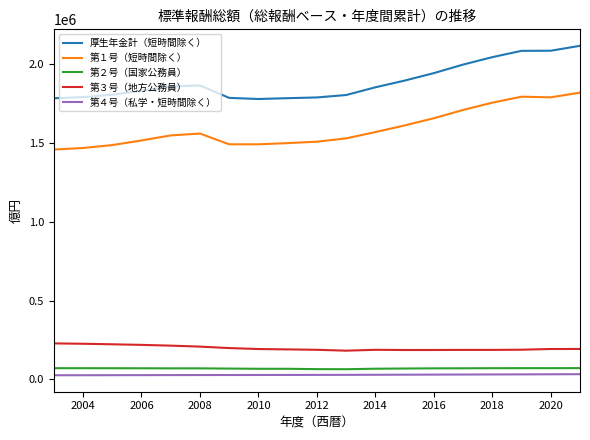

What is the difference between the maximum and minimum values in the 第３号（地方公務員） series?

46131